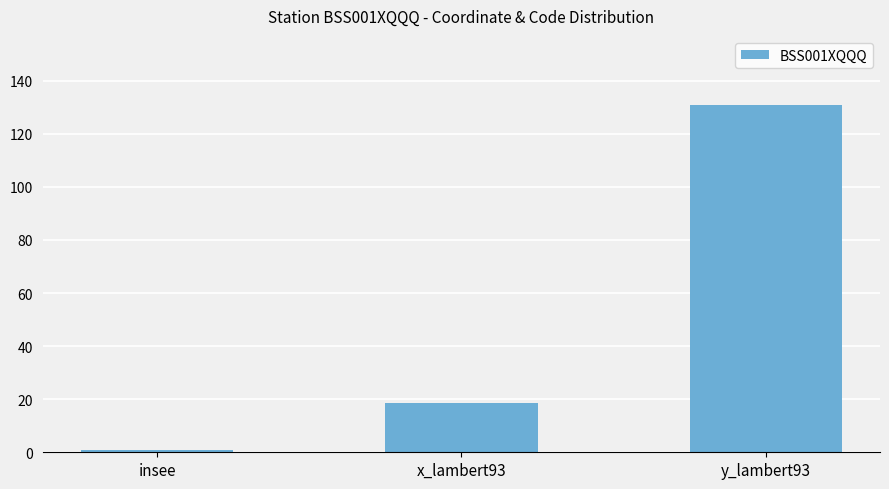

How many series are shown in this chart?

1